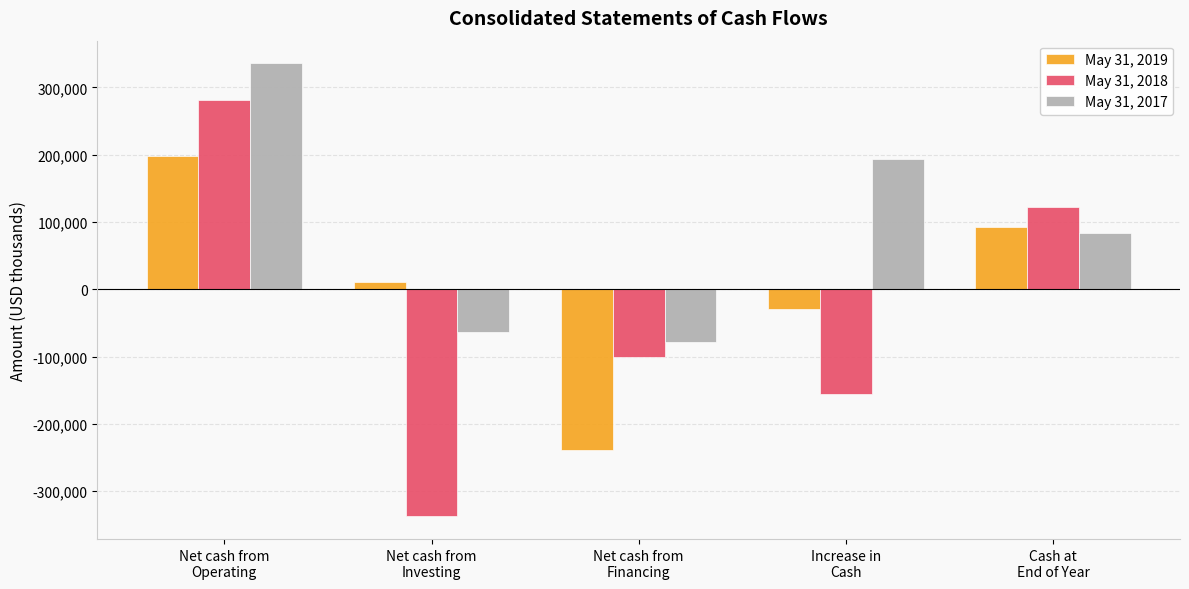

The May 31, 2019 series shows 92363 at Cash at
End of Year. True or false?

True